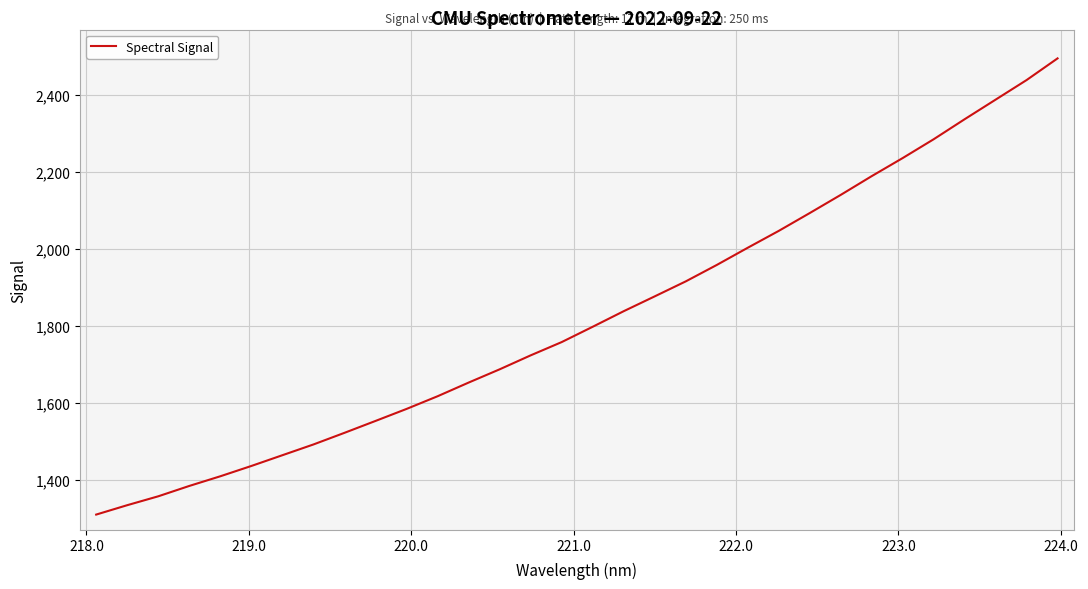

What is the difference between the maximum and minimum values?

1184.7